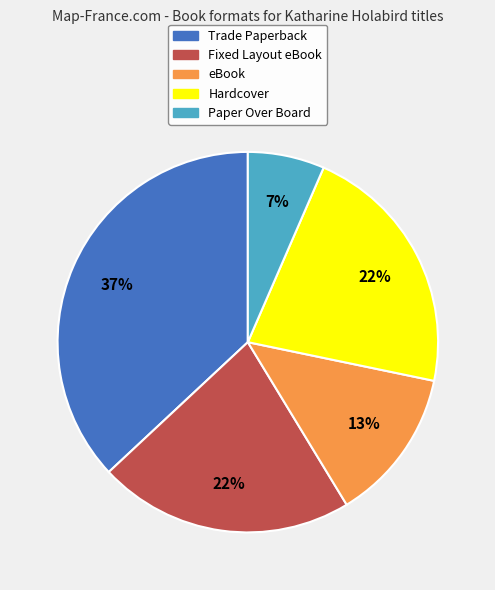

Combined, do eBook and Paper Over Board account for over 50%?

No